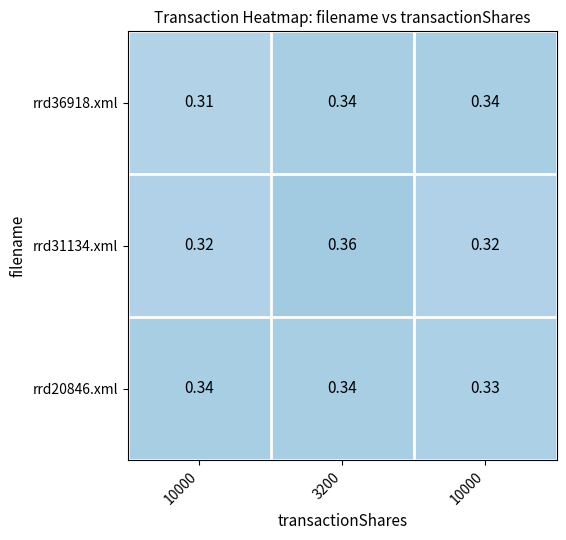

Count the number of categories in the chart.

3